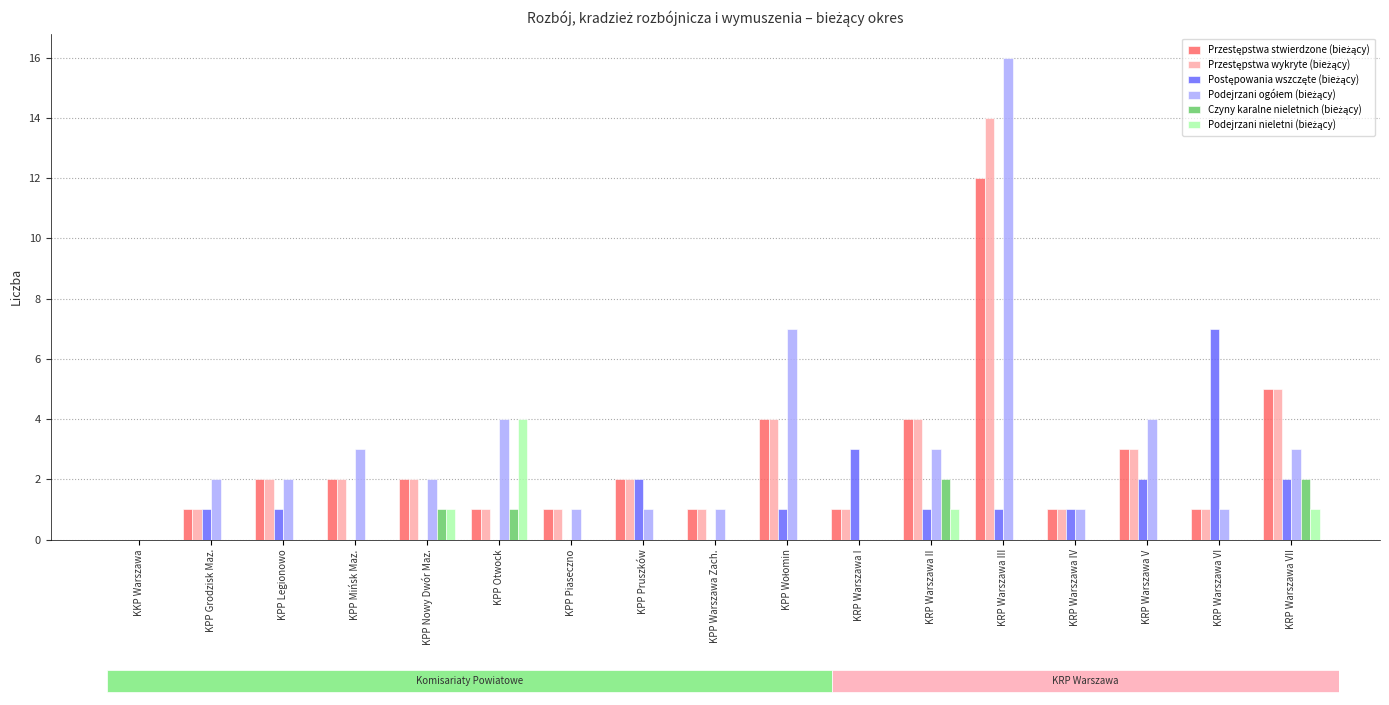

What is the greatest value displayed?

16